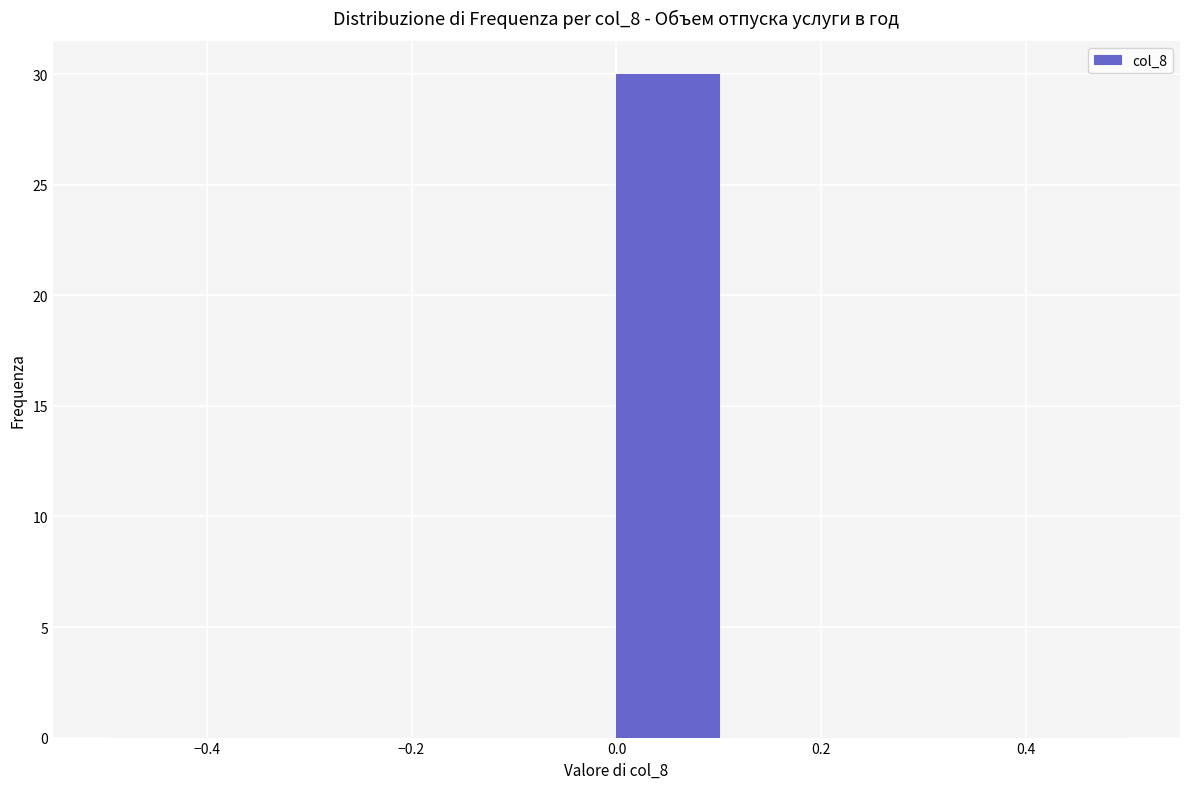

Which range on the x-axis has the tallest bar?

0.0 to 0.1